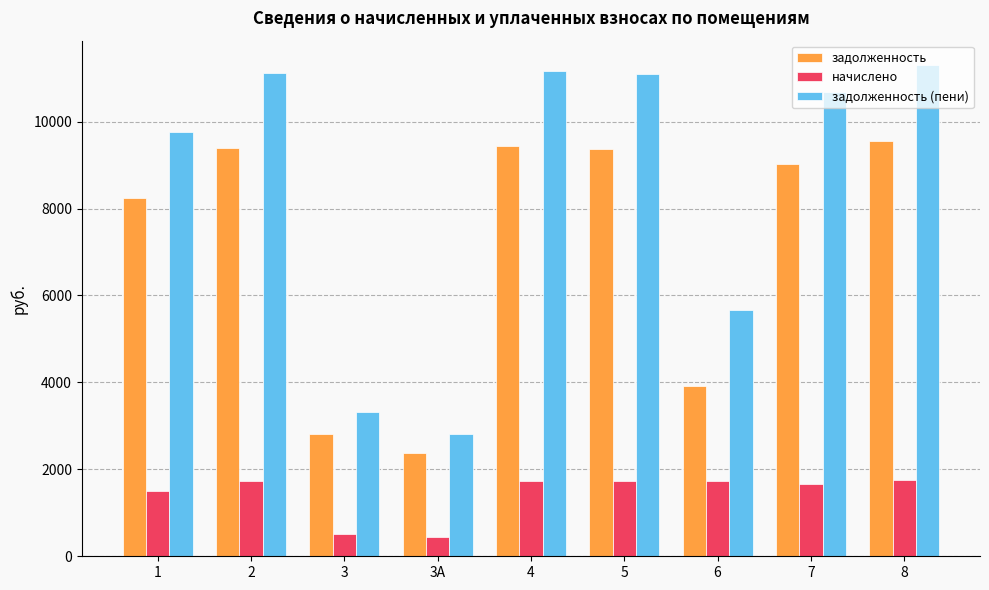

Read the задолженность (пени) value at 3А.

2818.8